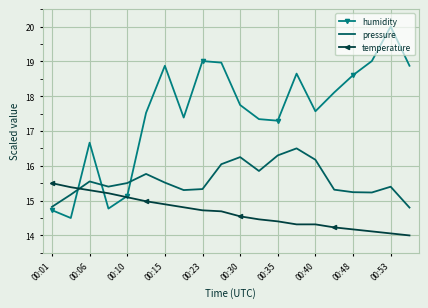

Which series has the largest range (max minus min)?

humidity